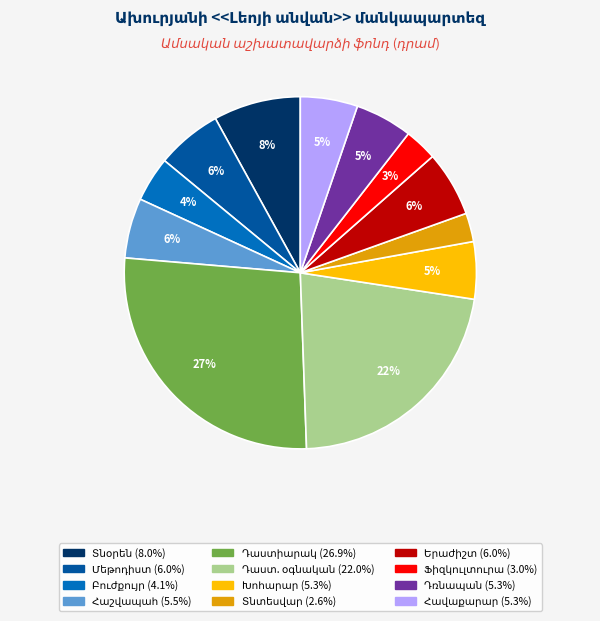

Is there any slice that represents more than half of the pie?

No